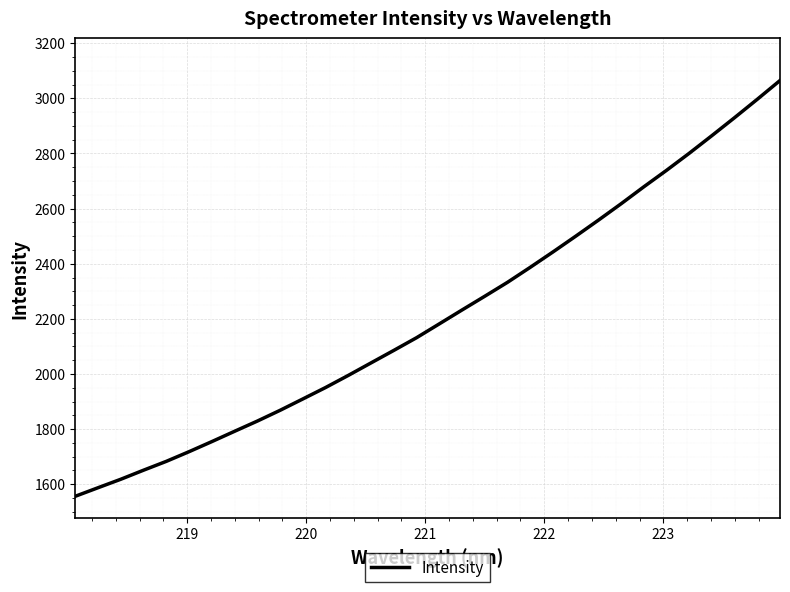

How many categories are shown in the chart?

32